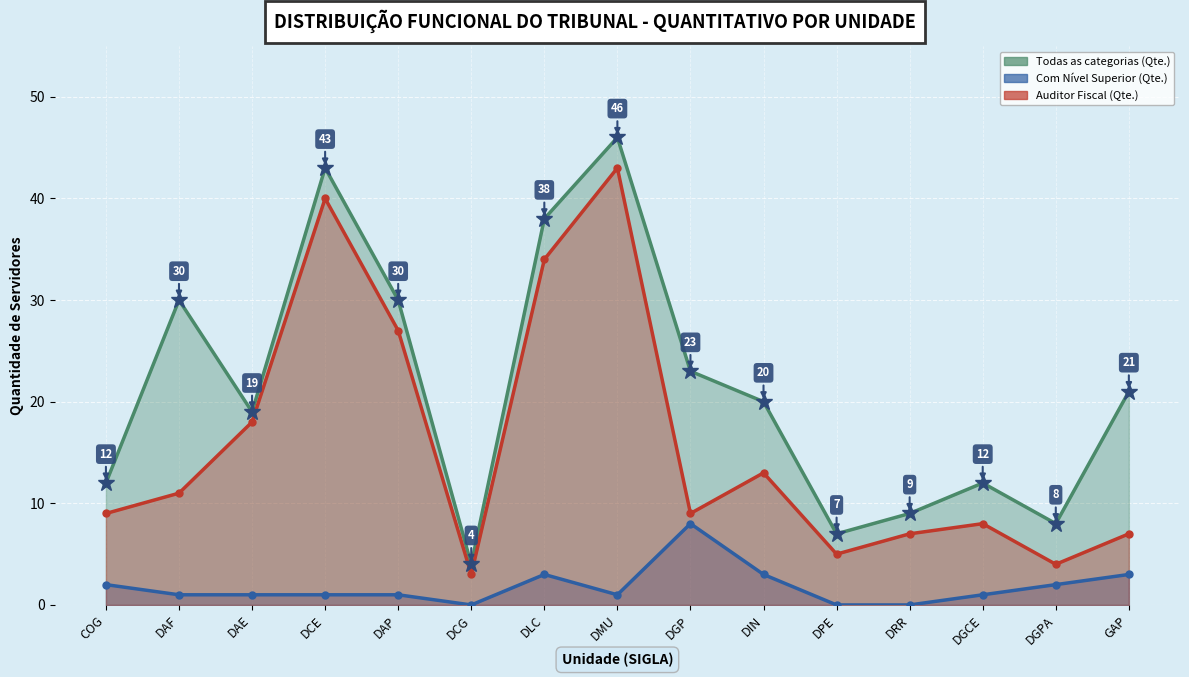

List the series in order of their overall mean, highest first.

Todas as categorias (Qte.), Auditor Fiscal (Qte.), Com Nível Superior (Qte.)